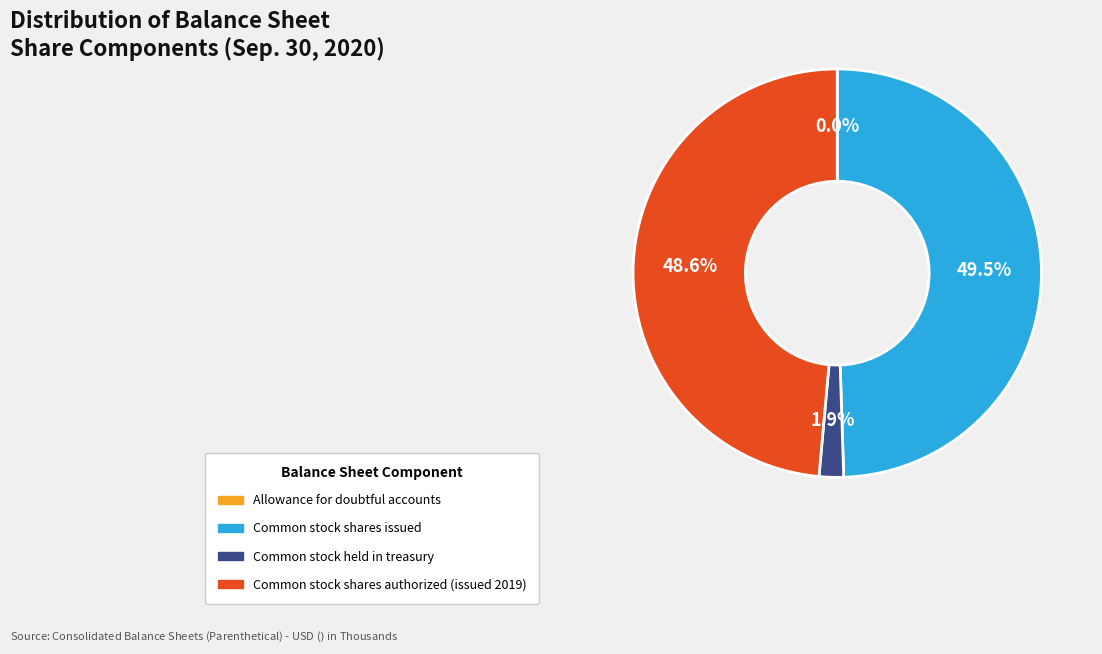

Which has a higher value, Common stock held in treasury or Common stock shares issued?

Common stock shares issued